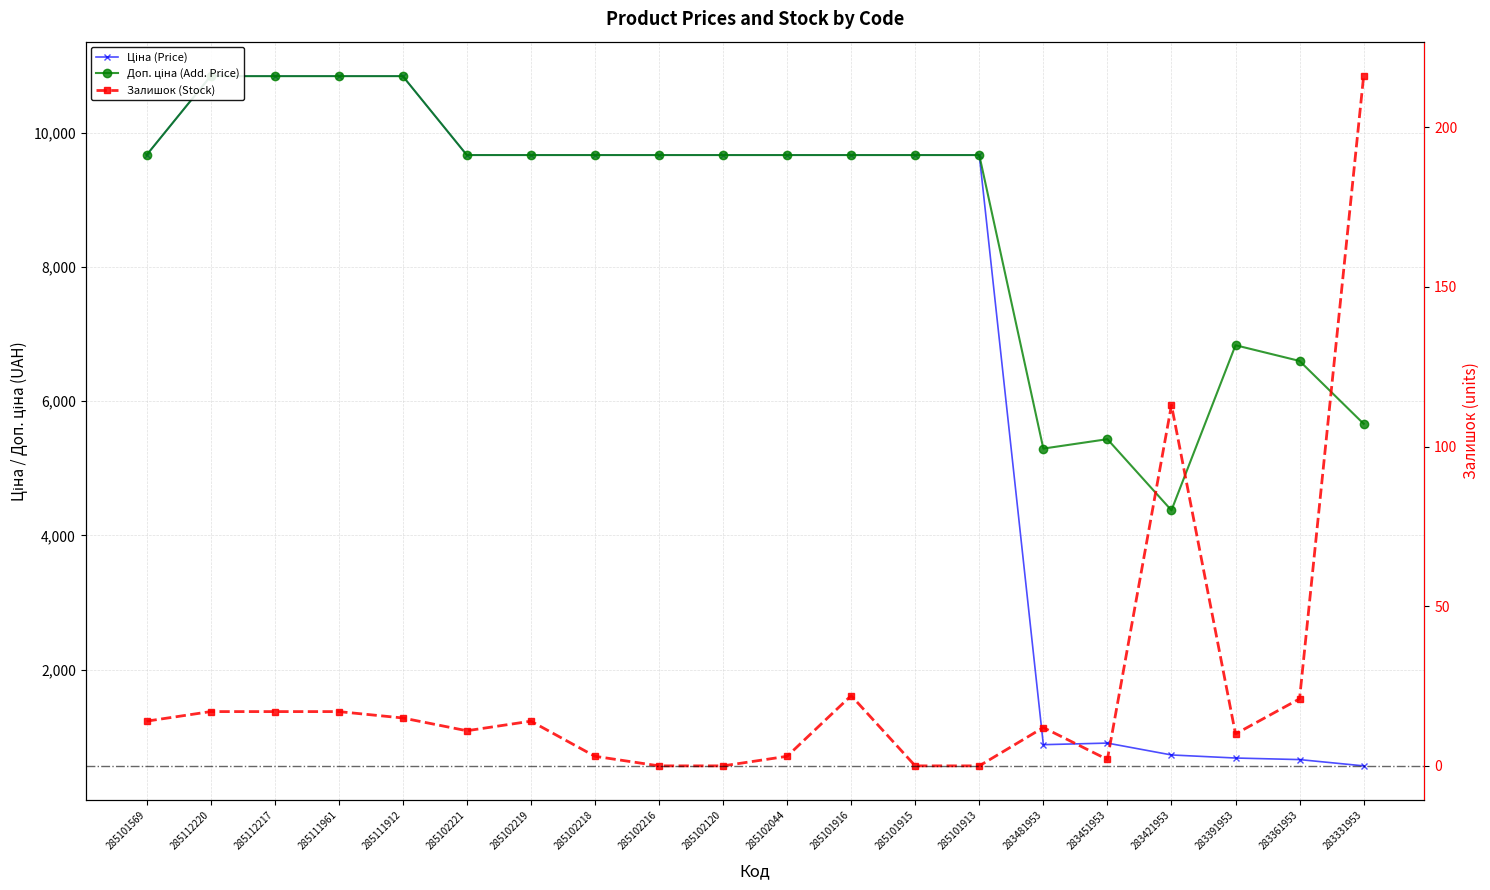

Reading right to left, transcribe all the data shown in this chart.

Ціна: 566.2	659.8	683.2	728.8	905.5	882.1	9664.7	9664.7	9664.7	9664.7	9664.7	9664.7	9664.7	9664.7	9664.7	10840.1	10840.1	10840.1	10840.1	9664.7
Доп. ціна: 5662.1	6597.9	6831.9	4372.9	5432.8	5292.4	9664.7	9664.7	9664.7	9664.7	9664.7	9664.7	9664.7	9664.7	9664.7	10840.1	10840.1	10840.1	10840.1	9664.7
Залишок: 216.0	21.0	10.0	113.0	2.0	12.0	0.0	0.0	22.0	3.0	0.0	0.0	3.0	14.0	11.0	15.0	17.0	17.0	17.0	14.0